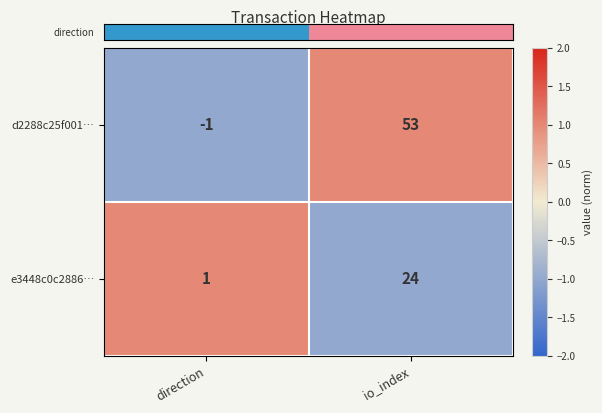

Which category has the lowest value across all series?

direction